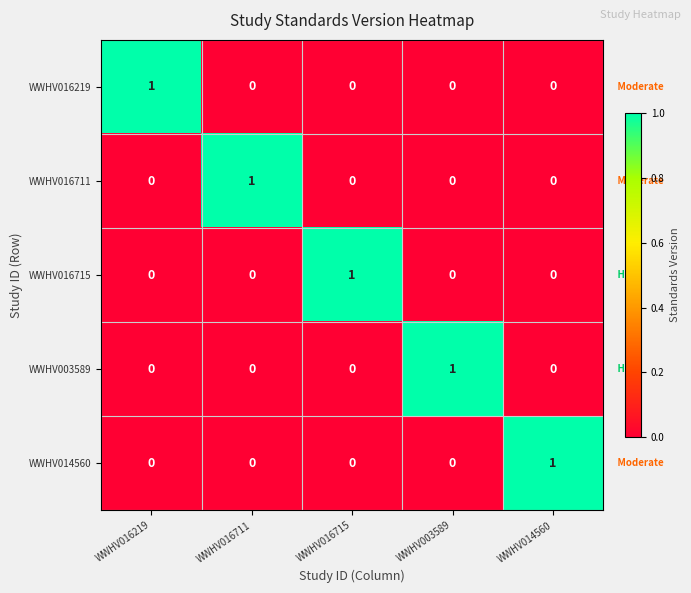

Is it true that WWHV016715 equals 1 at WWHV003589?

False